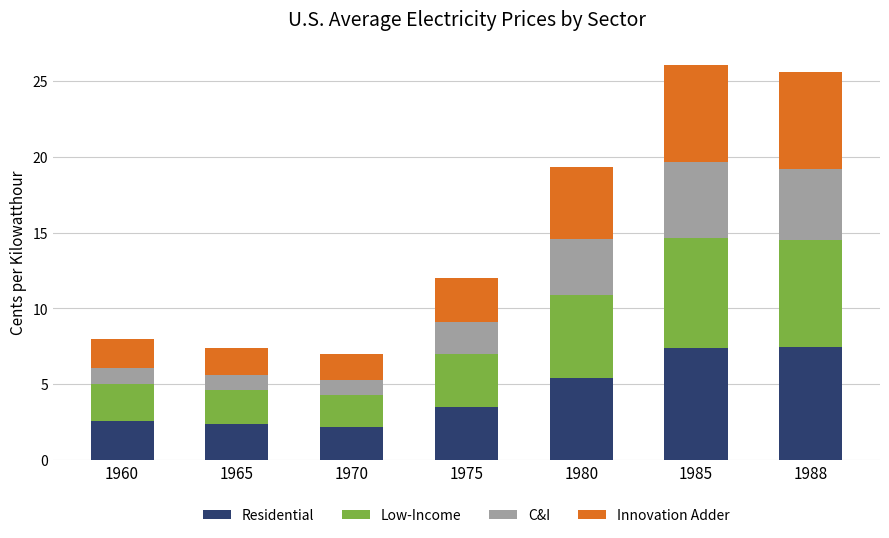

What is the sum of the Residential values at 1988 and 1960?

10.1